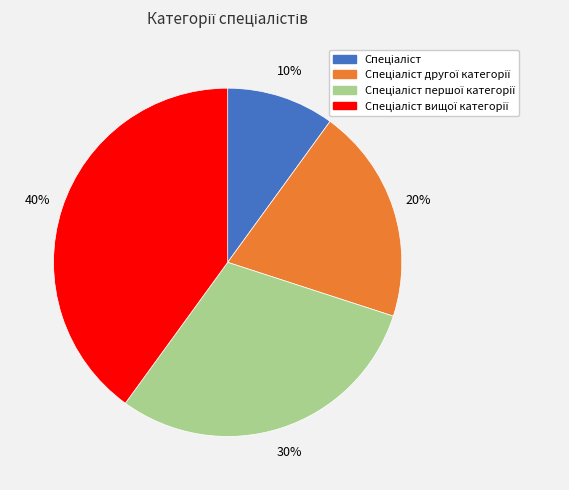

Count the number of slices in the pie.

4